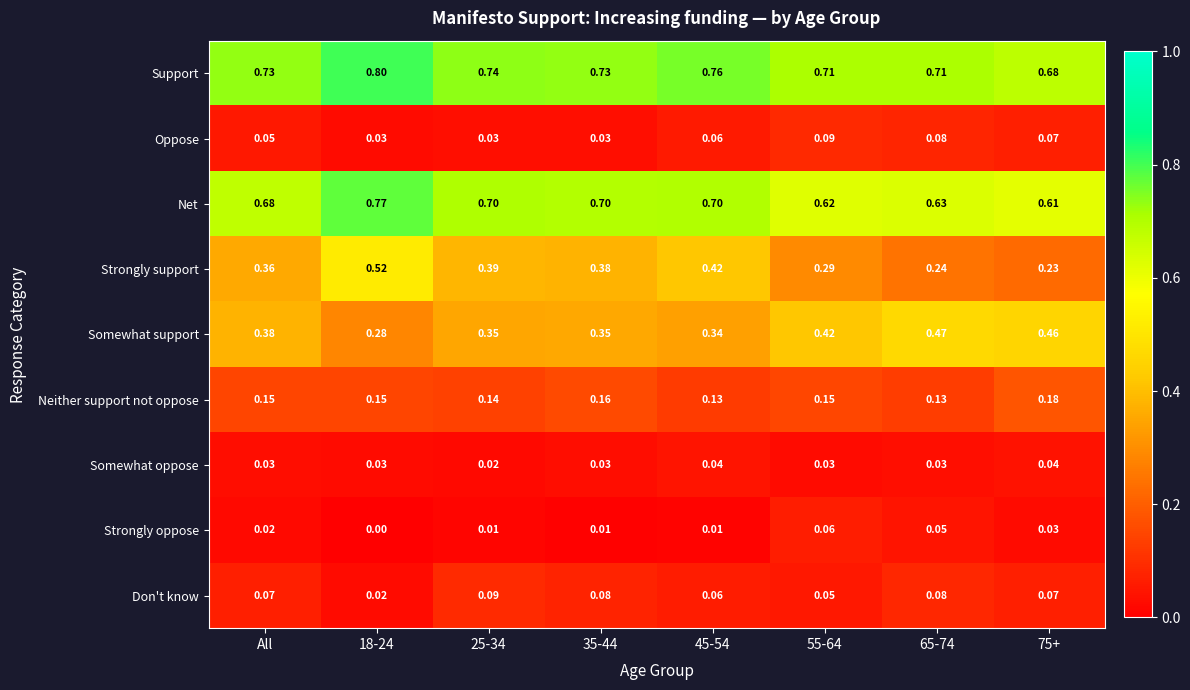

Is the value of Neither support not oppose at 75+ greater than the value of Support at 25-34?

No